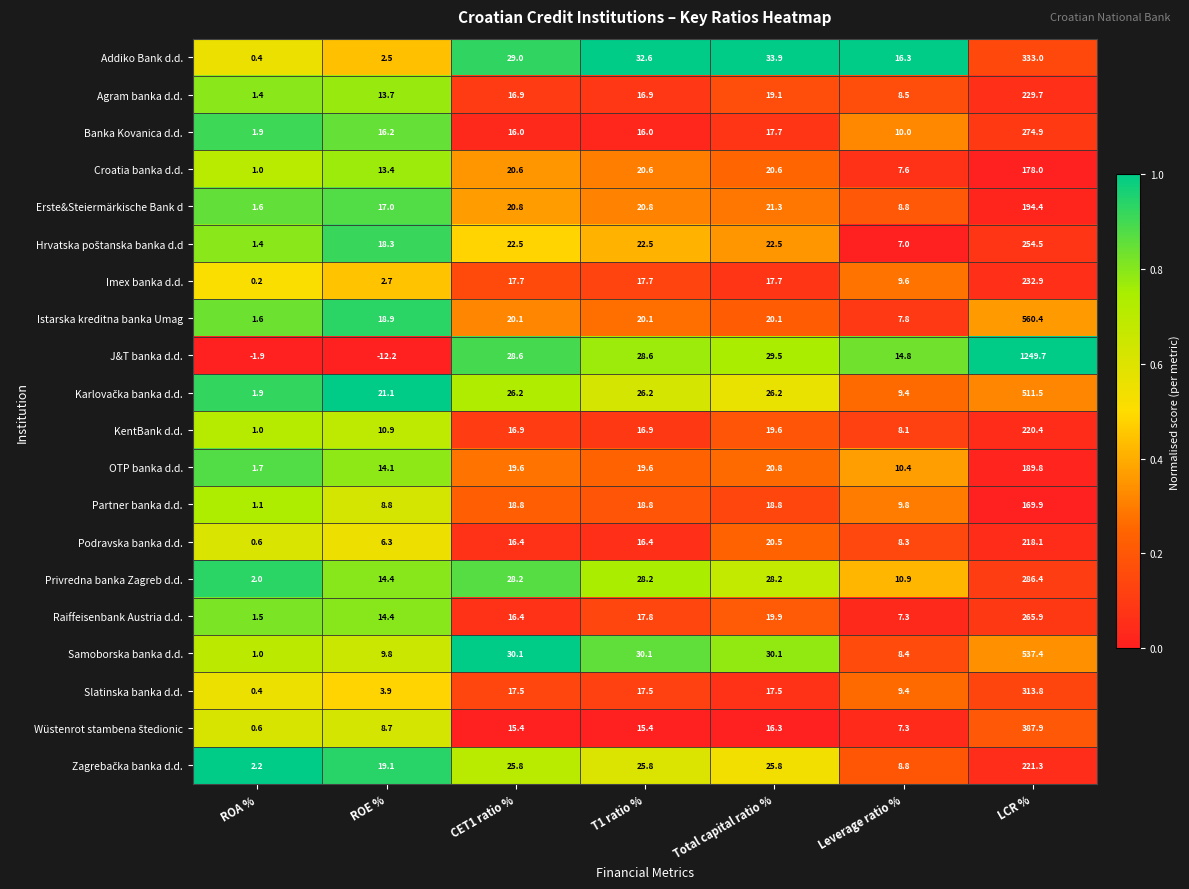

Is it true that Slatinska banka d.d. equals 313.8 at LCR %?

True